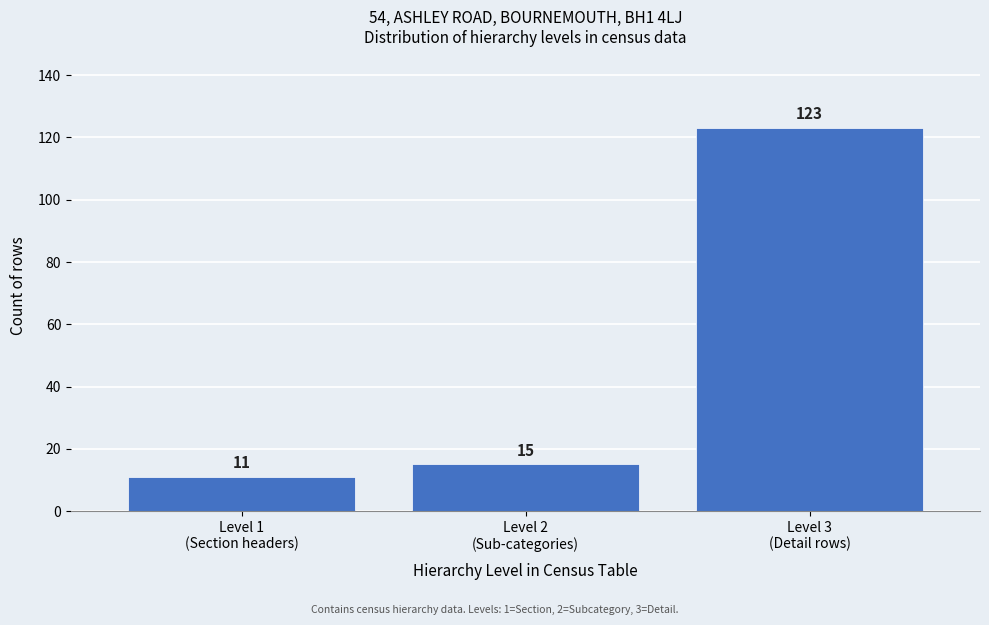

Reading left to right, list all the values displayed in this chart.

11	15	123